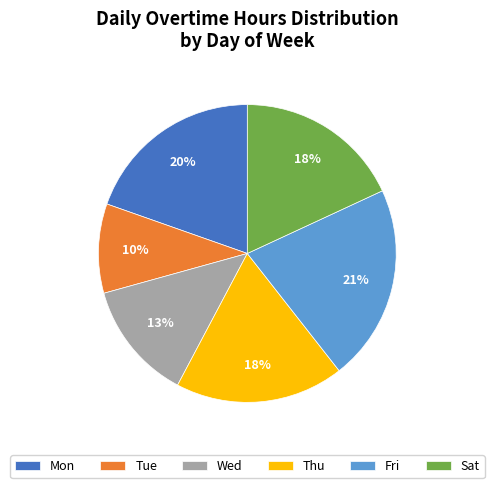

To the nearest percent, what portion does Mon represent?

20%